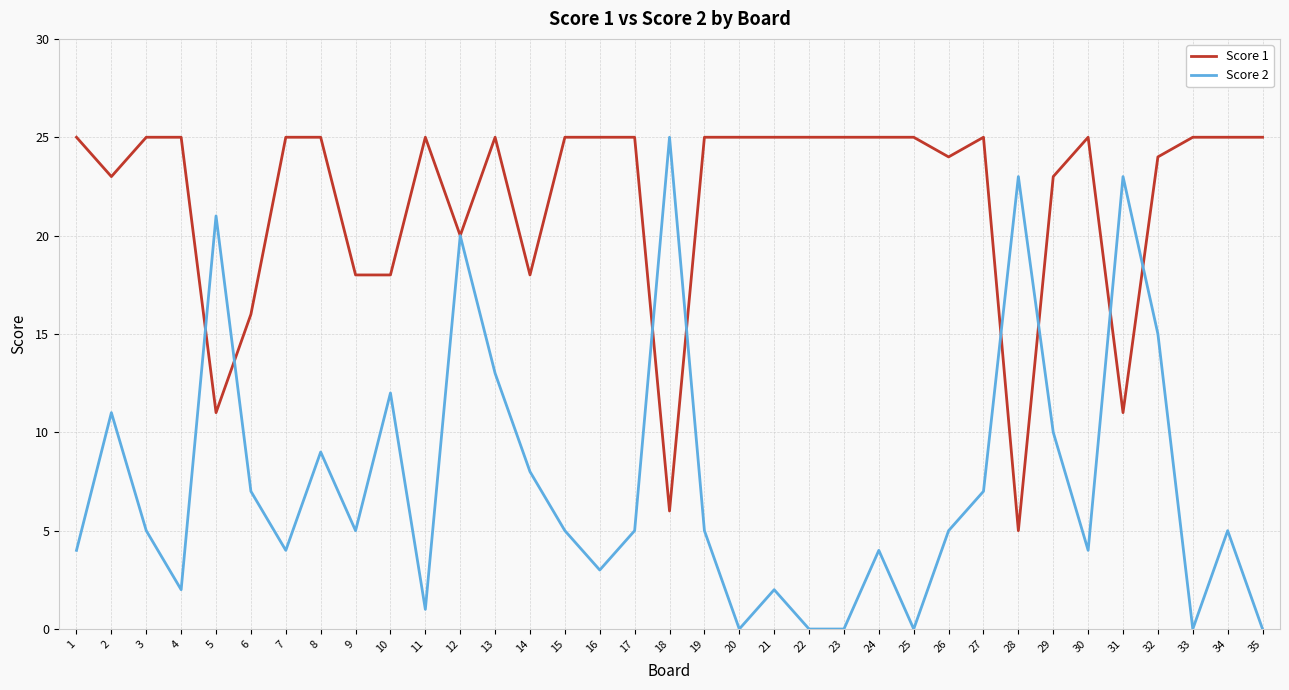

Is the value of Score 1 at 22 greater than the value of Score 2 at 26?

Yes